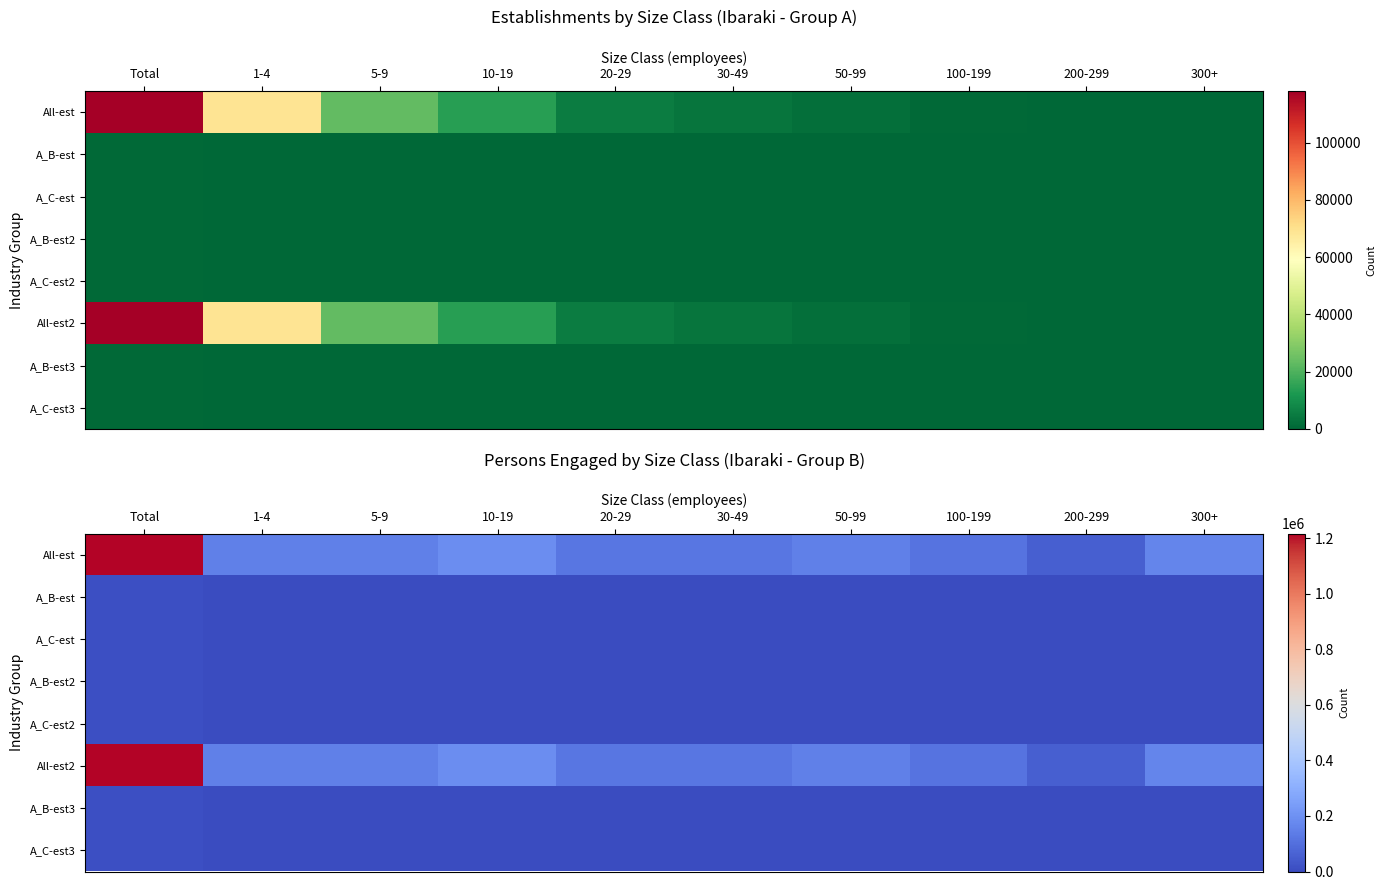

Where does the A_C-est2 series first go above 1389?

Total